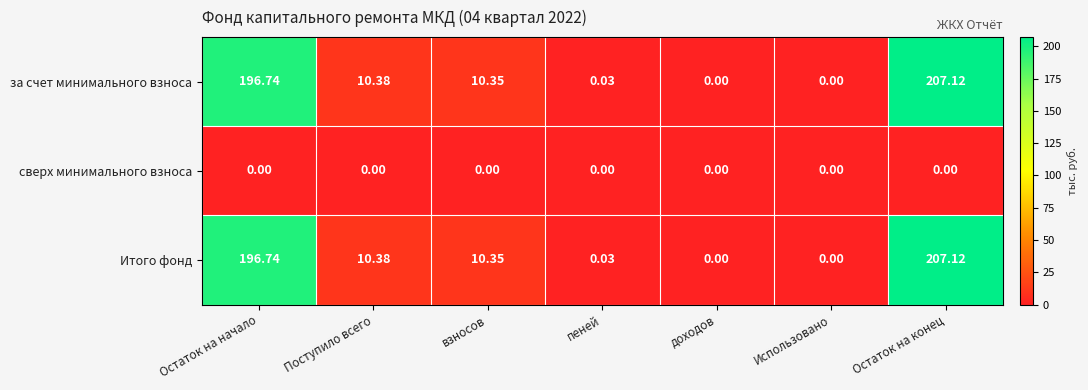

Which category has the highest value across all series?

Остаток на конец